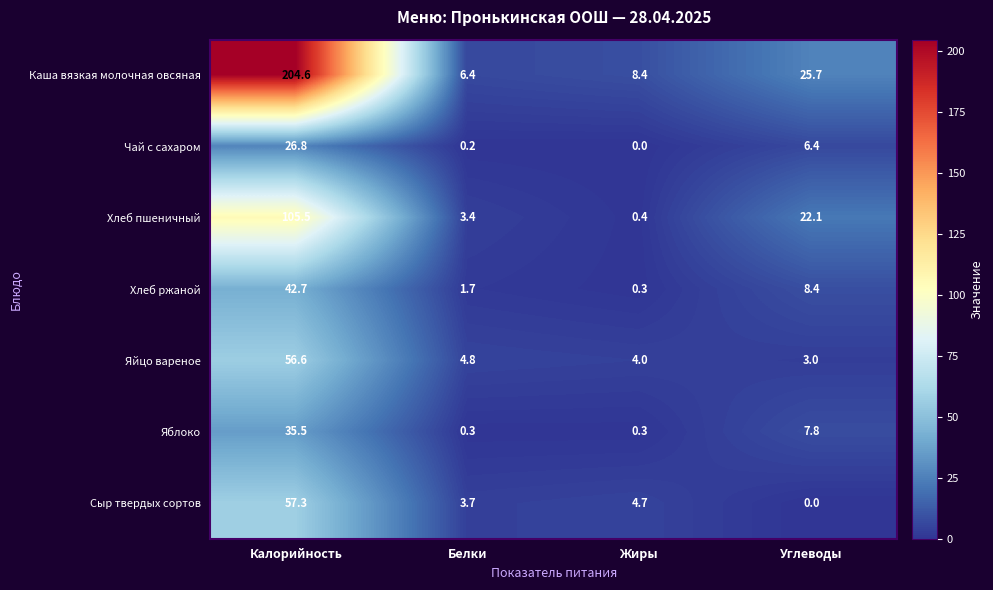

Which series has the largest total across all categories?

Каша вязкая молочная овсяная